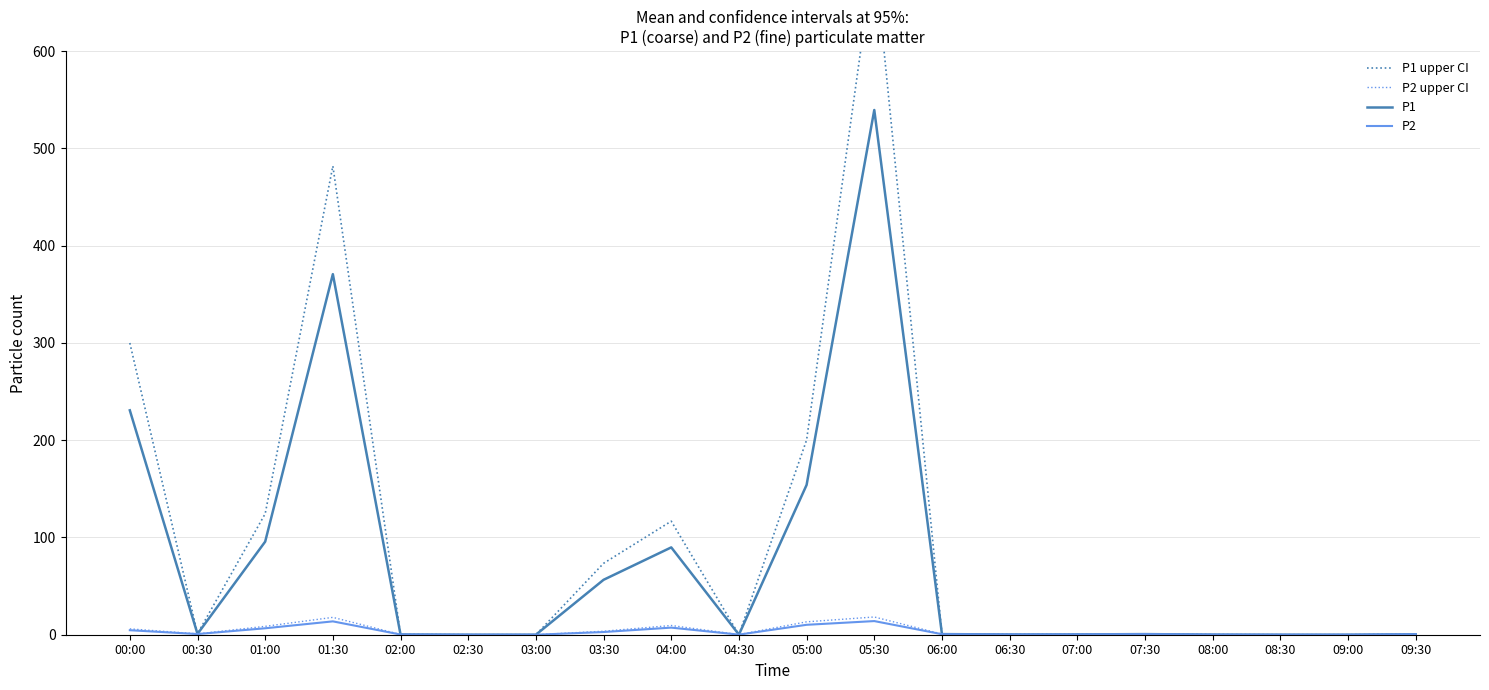

Reading left to right, what are all the values shown in this chart?

P1 upper CI: 299.9	1.1	124.4	481.9	0.3	0.0	0.0	73.4	116.7	0.1	200.2	701.4	0.8	0.3	0.4	0.8	0.1	0.0	0.0	0.6
P2 upper CI: 6.0	0.9	8.6	17.8	0.3	0.0	0.0	3.6	9.5	0.1	13.3	18.2	0.7	0.3	0.4	0.7	0.1	0.0	0.0	0.6
P1: 230.7	0.8	95.7	370.7	0.2	0.0	0.0	56.5	89.8	0.1	154.0	539.5	0.6	0.2	0.3	0.6	0.1	0.0	0.0	0.4
P2: 4.6	0.7	6.6	13.7	0.2	0.0	0.0	2.8	7.3	0.1	10.2	14.0	0.5	0.2	0.3	0.6	0.1	0.0	0.0	0.4